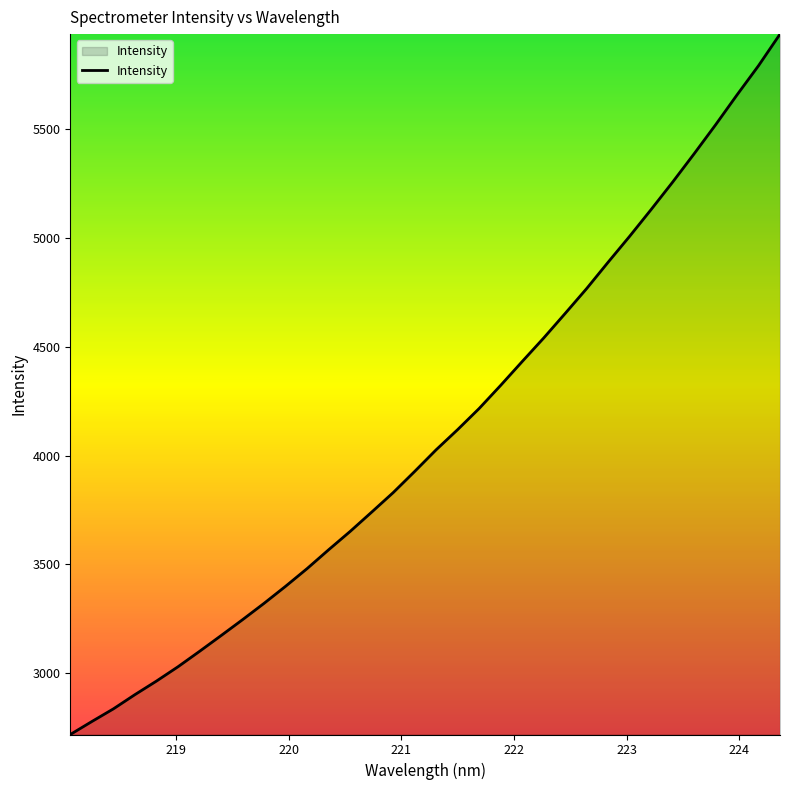

What is the sum of all values?

139316.6